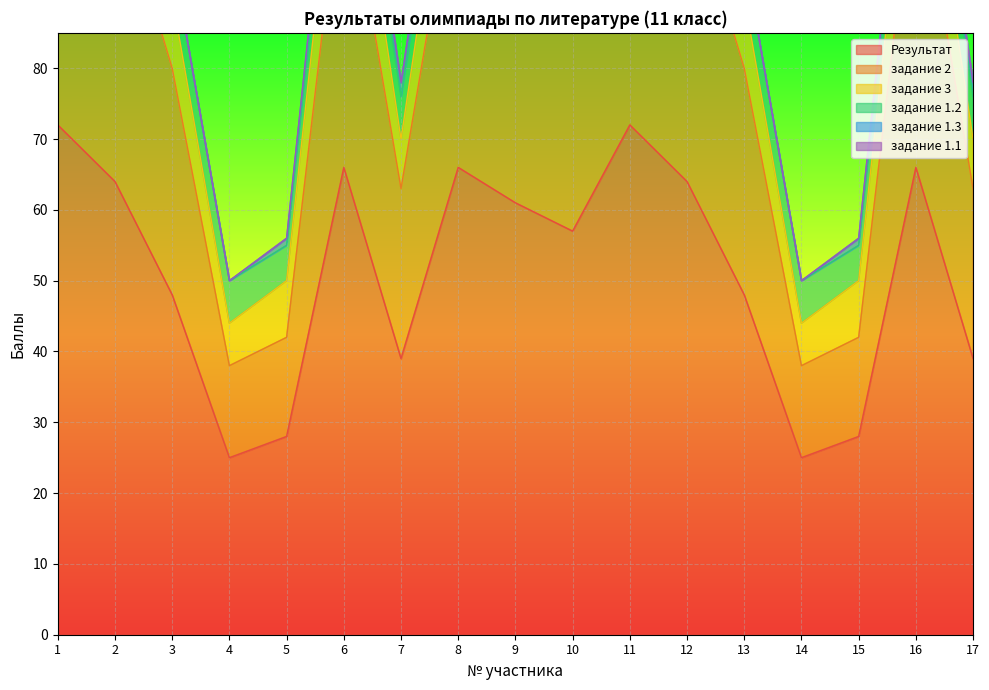

The value of Результат at 4 is 11. True or false?

False